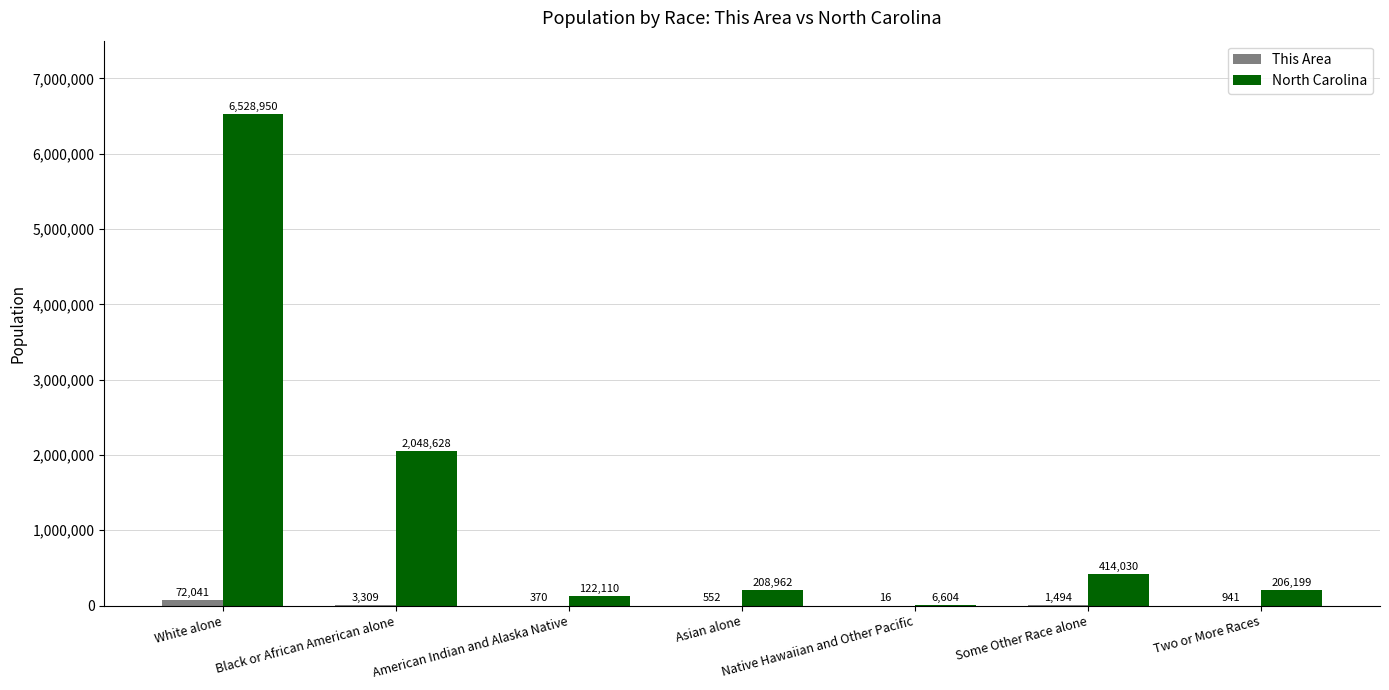

What is the sum of all North Carolina values?

9535483